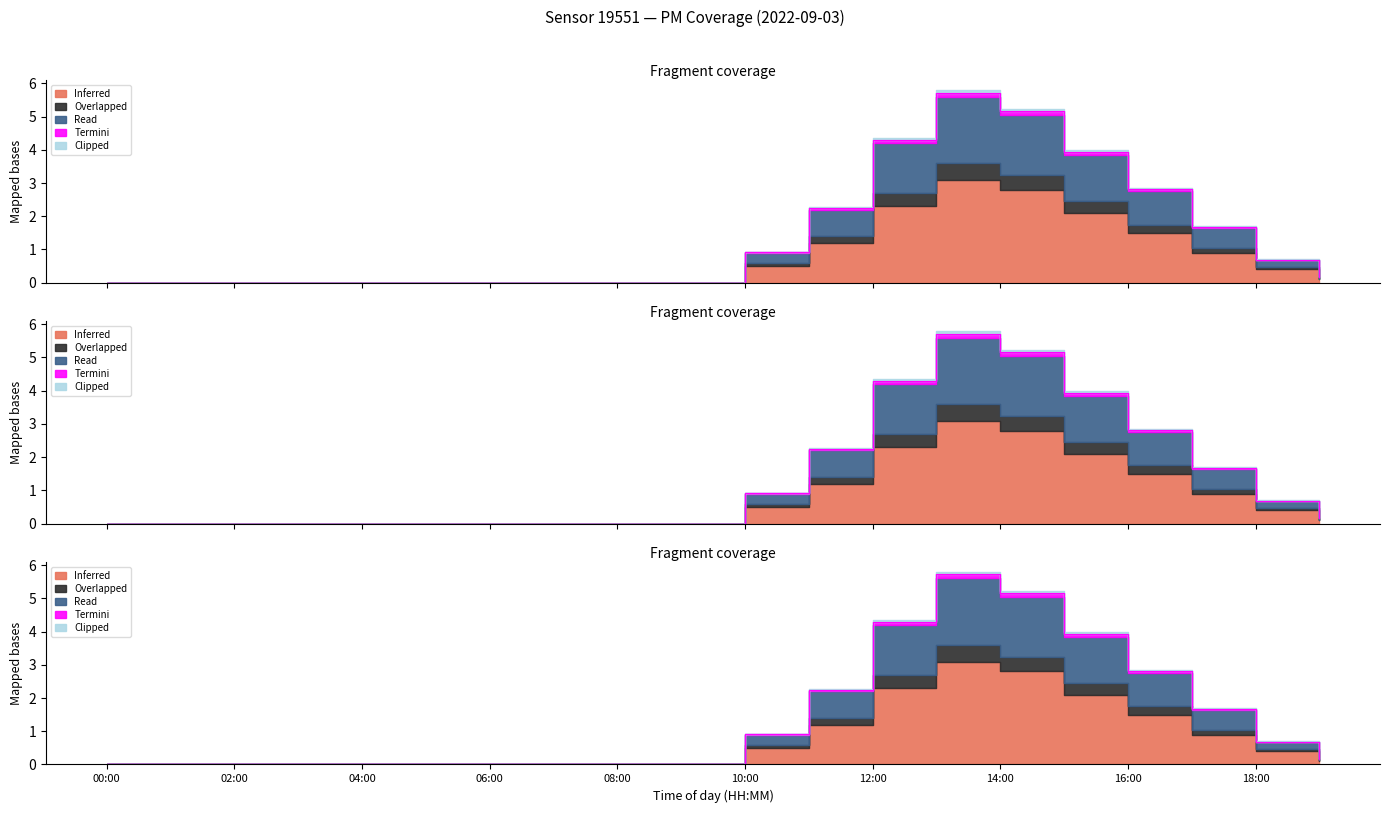

Rank the categories by P2 value from highest to lowest.

13:00, 14:00, 12:00, 15:00, 16:00, 11:00, 17:00, 10:00, 18:00, 19:00, 00:00, 01:00, 02:00, 03:00, 04:00, 05:00, 06:00, 07:00, 08:00, 09:00